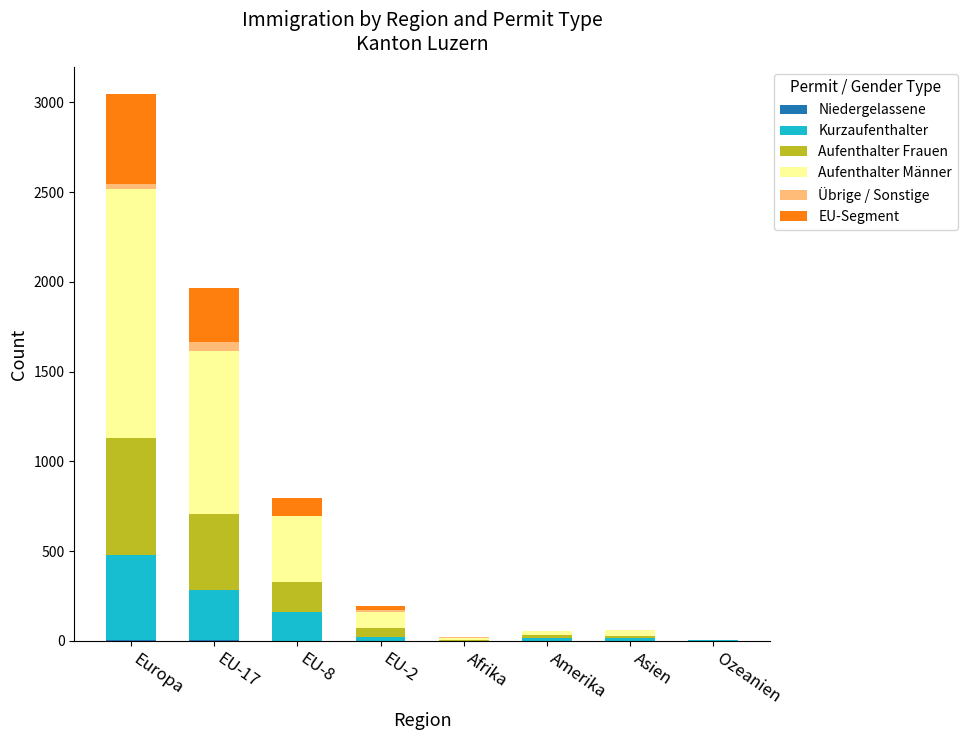

Does the chart contain stacked bars?

Yes